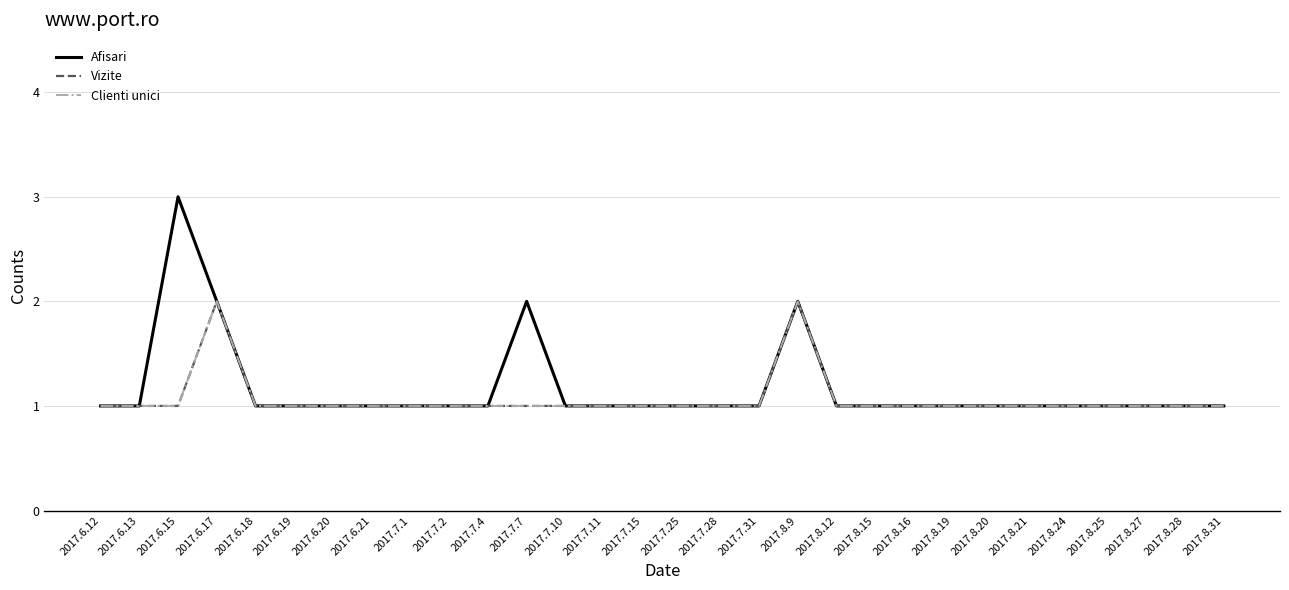

Is this an area chart (filled region under the line)?

No